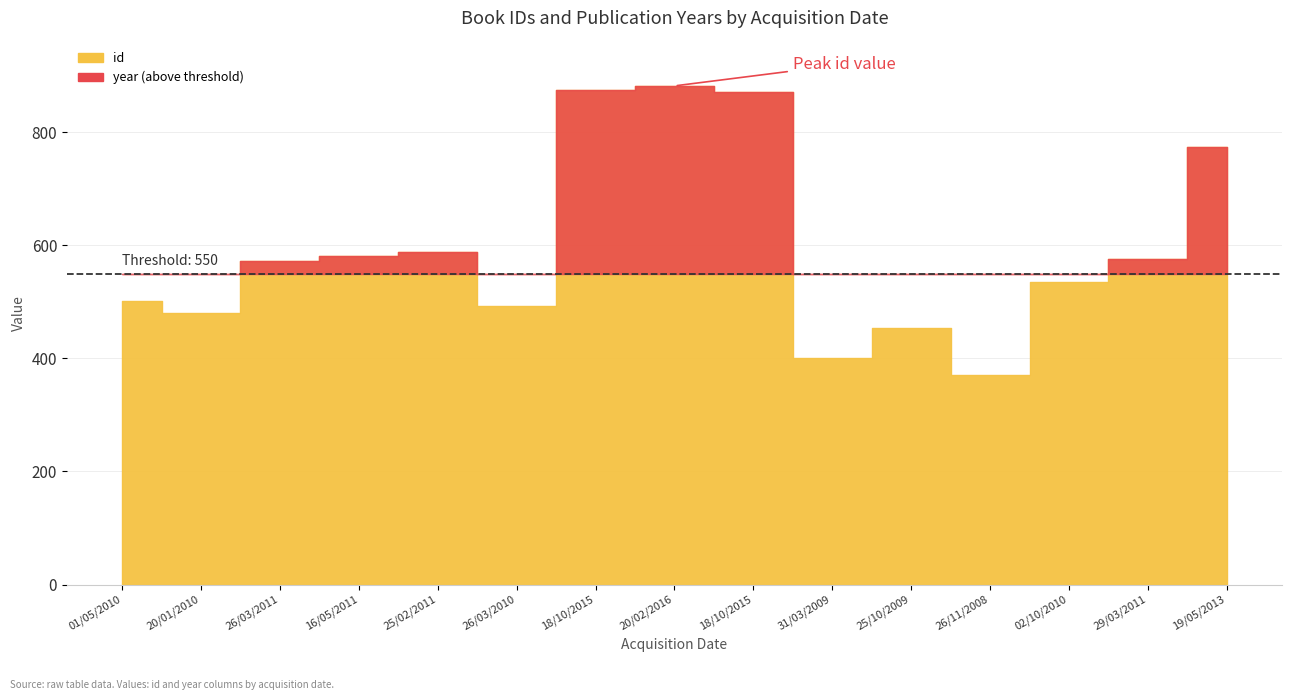

Which series has the widest spread of values?

id